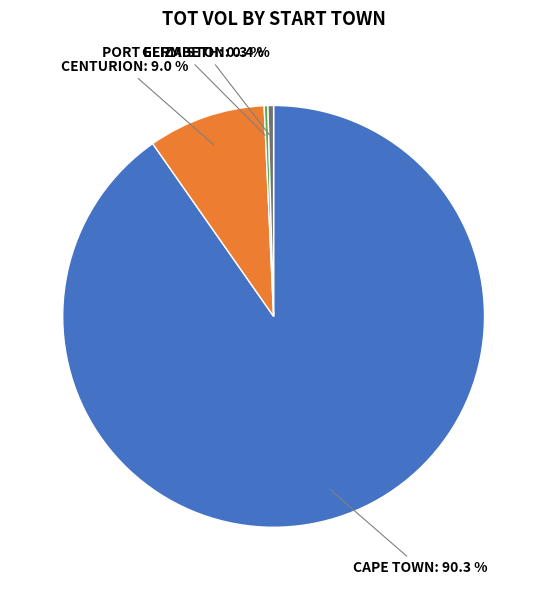

Does CAPE TOWN represent more than half of the total?

Yes